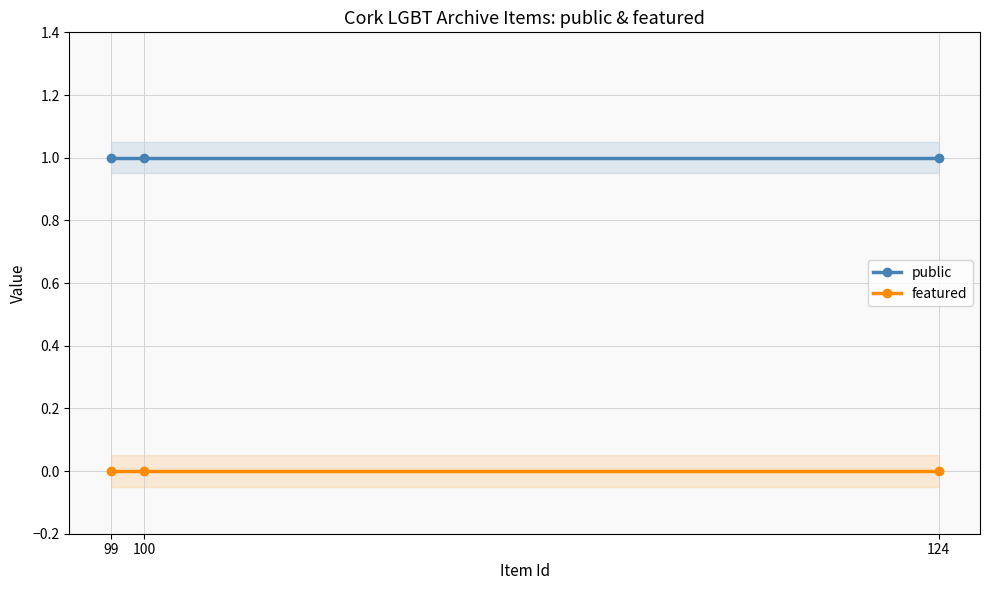

What is the lowest value of the public series?

1